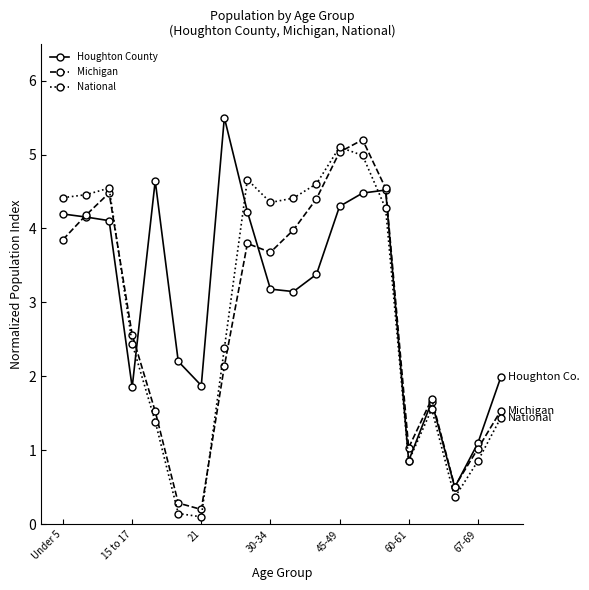

How many values in the National series are below 4?

10